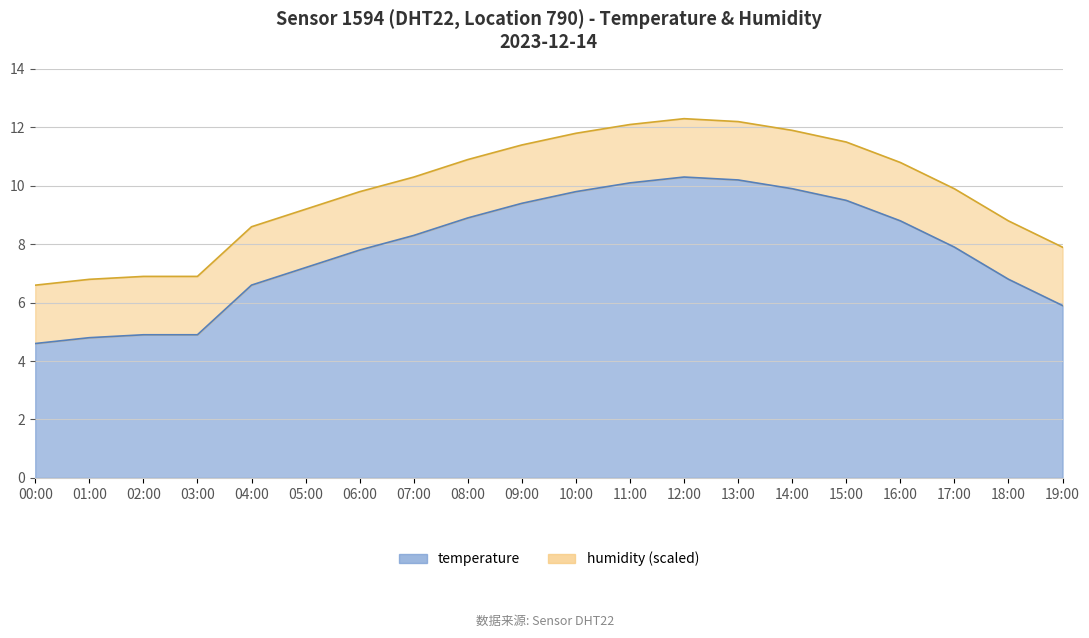

Rank the categories by value from highest to lowest.

12:00, 13:00, 11:00, 14:00, 10:00, 15:00, 09:00, 08:00, 16:00, 07:00, 17:00, 06:00, 05:00, 18:00, 04:00, 19:00, 02:00, 03:00, 01:00, 00:00